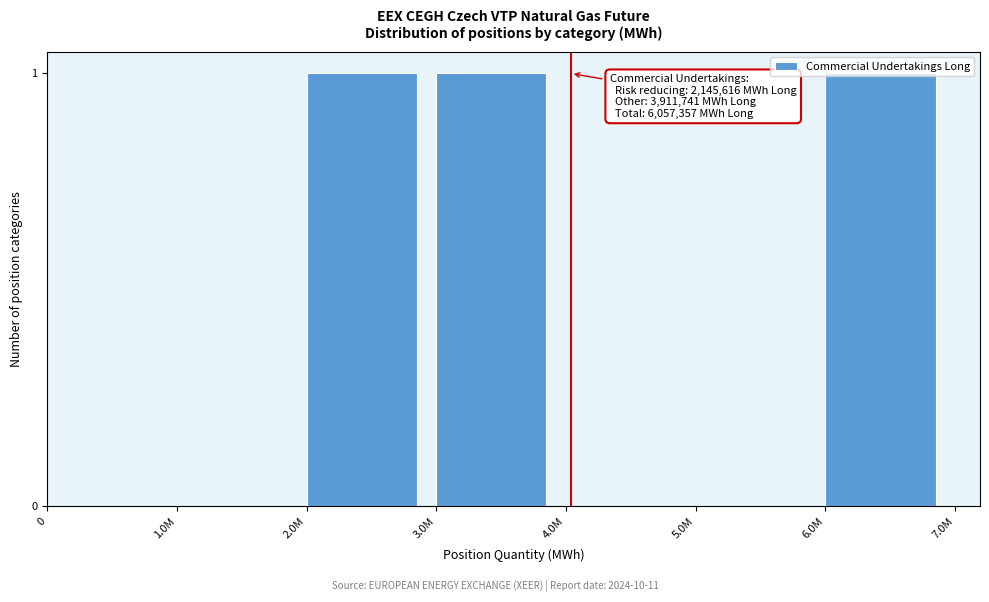

Which has a higher value, 1.0M or 3.0M?

3.0M